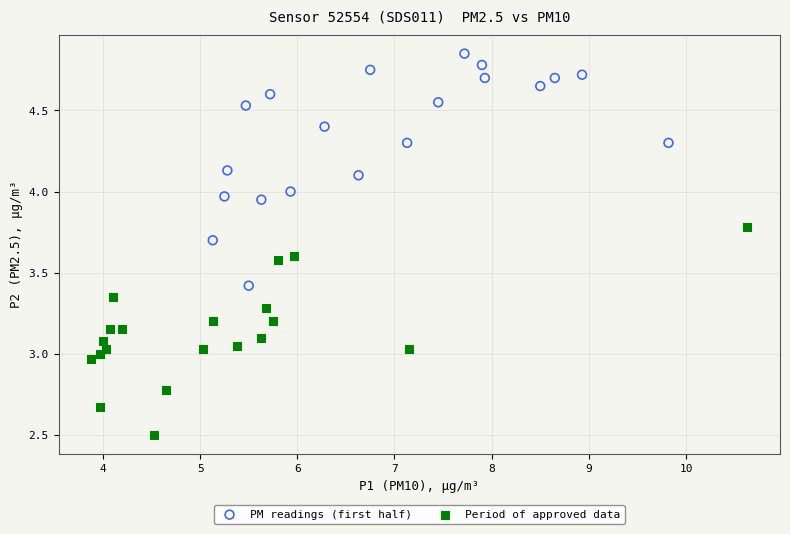

Which series contains the highest Y value?

PM readings (first half)